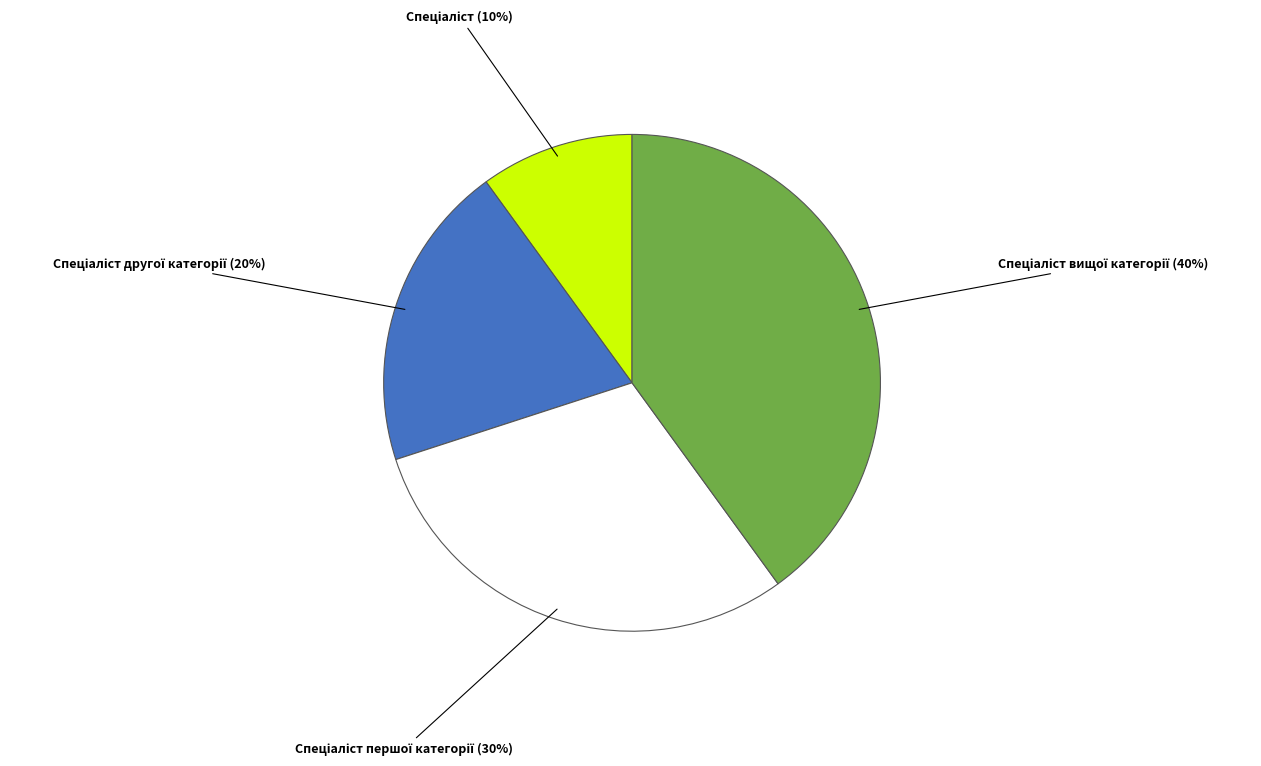

To the nearest percent, what is the difference between the largest and smallest slice percentages?

30%